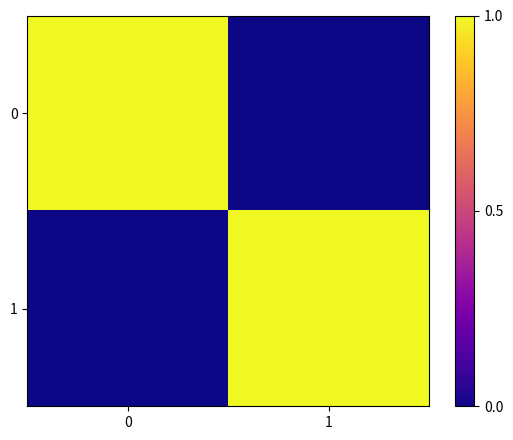

Rank the series at 0 from lowest to highest value.

row_1, row_0